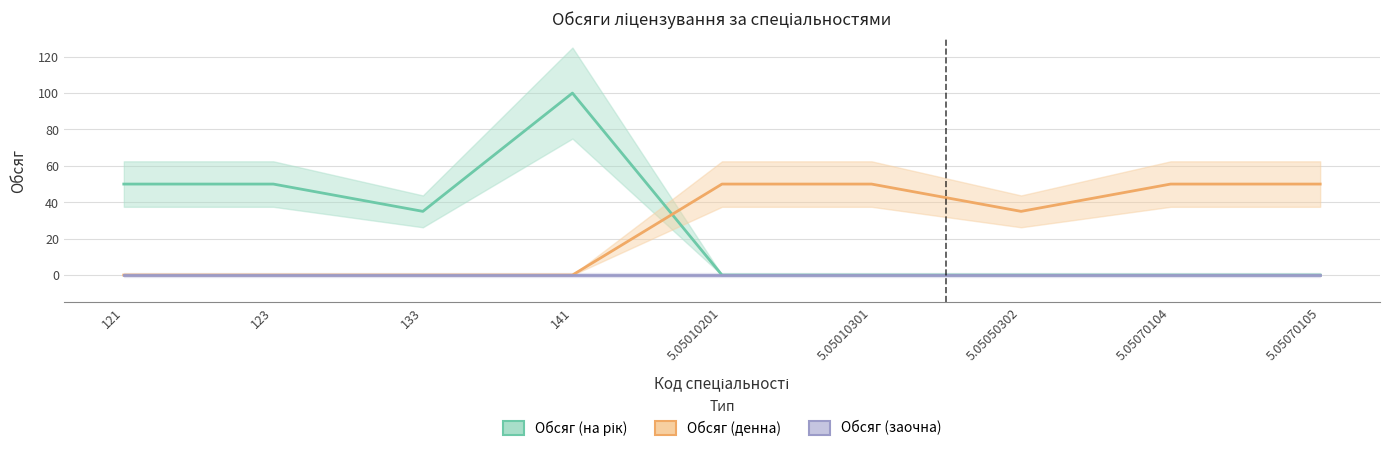

True or false: Обсяг (заочна) and Обсяг (денна) cross at least once.

False